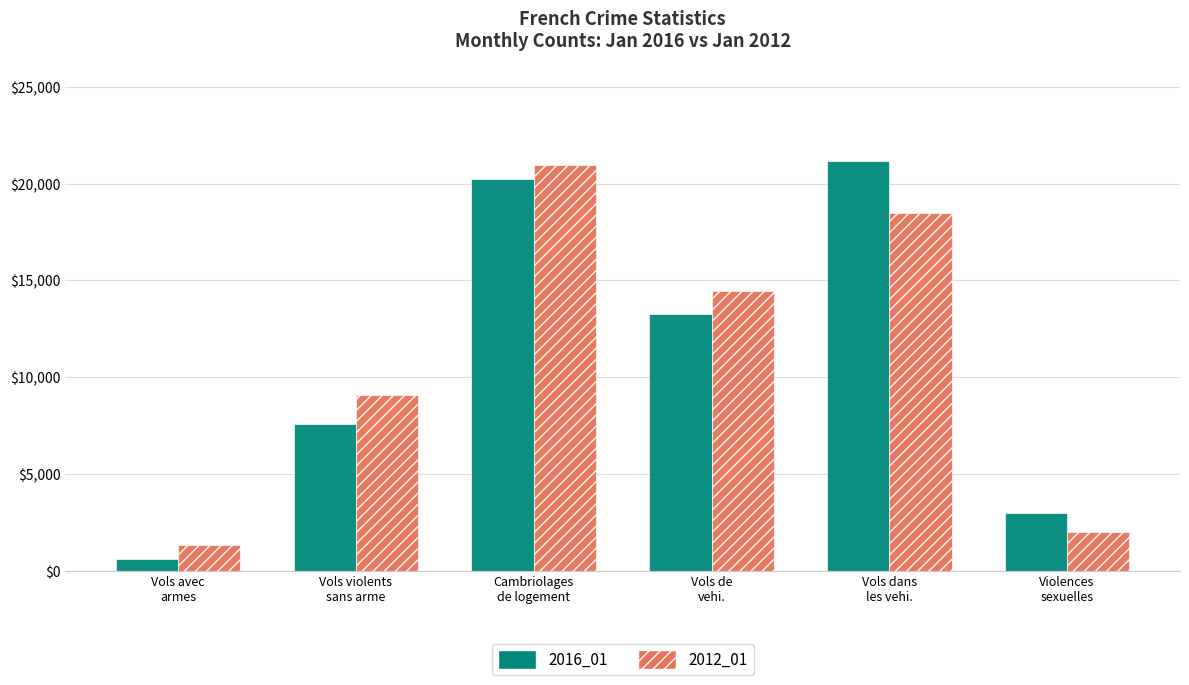

The 2012_01 series shows 2466 at Vols violents
sans arme. True or false?

False